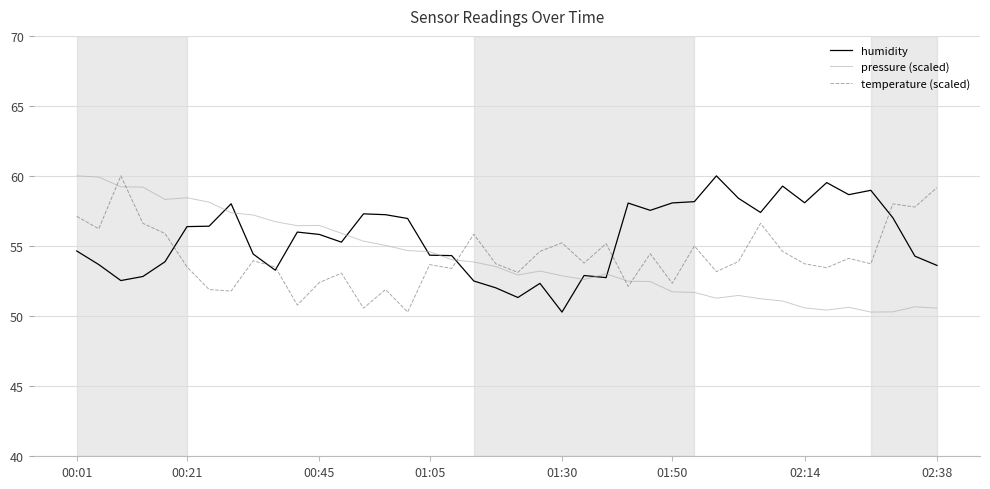

Which series has the largest total across all categories?

humidity